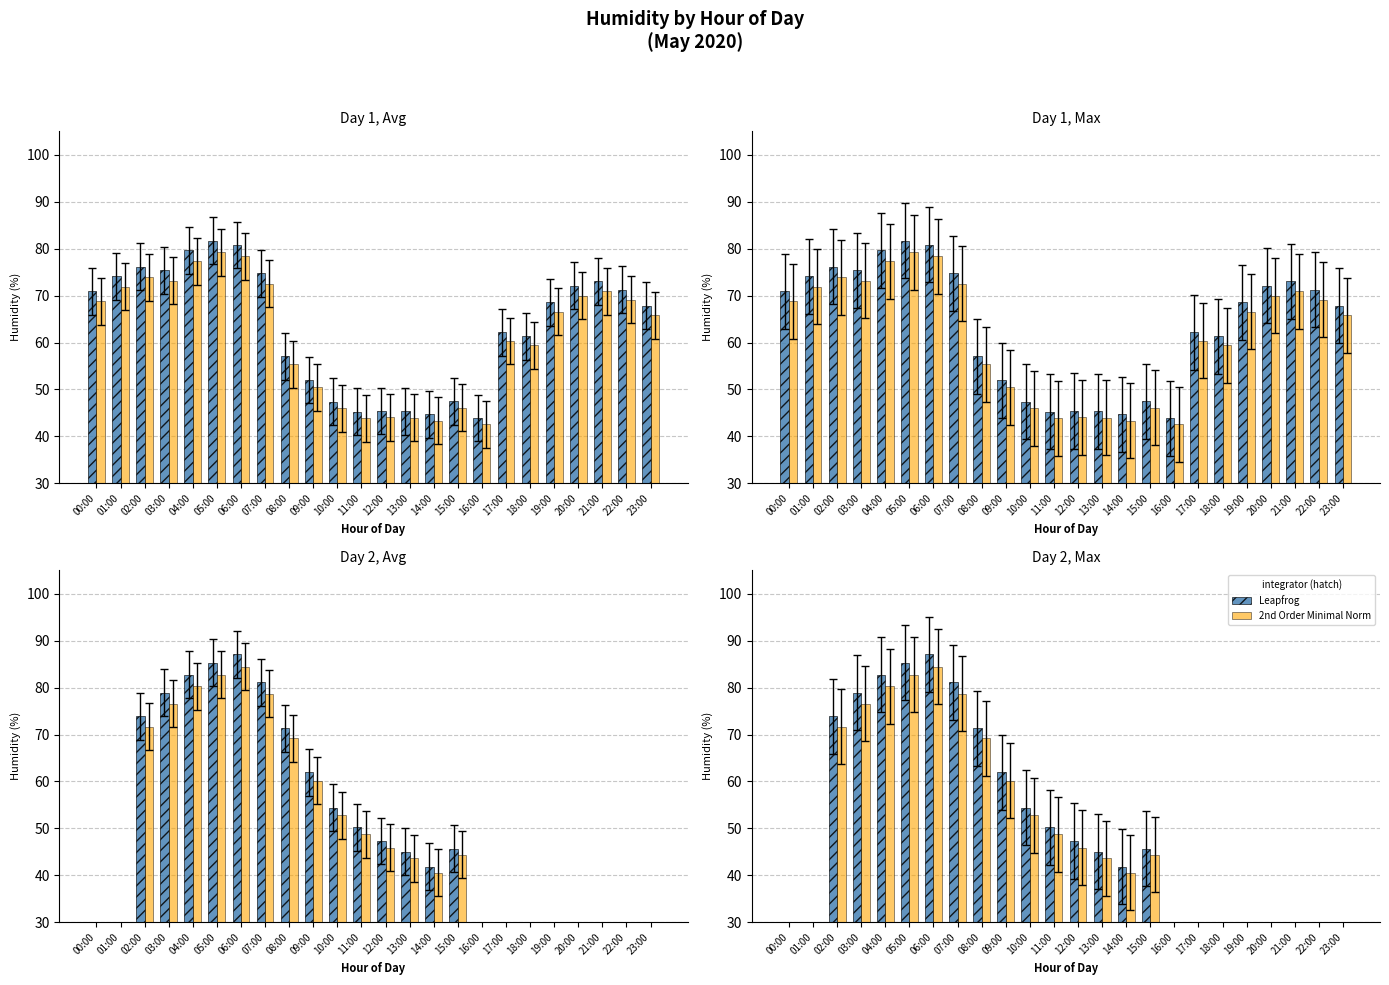

The value of 2nd Order Minimal Norm at 18:00 is 40.1. True or false?

False